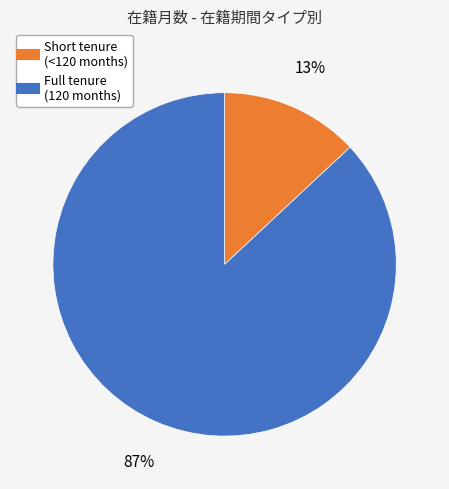

How many slices are in this pie chart?

2